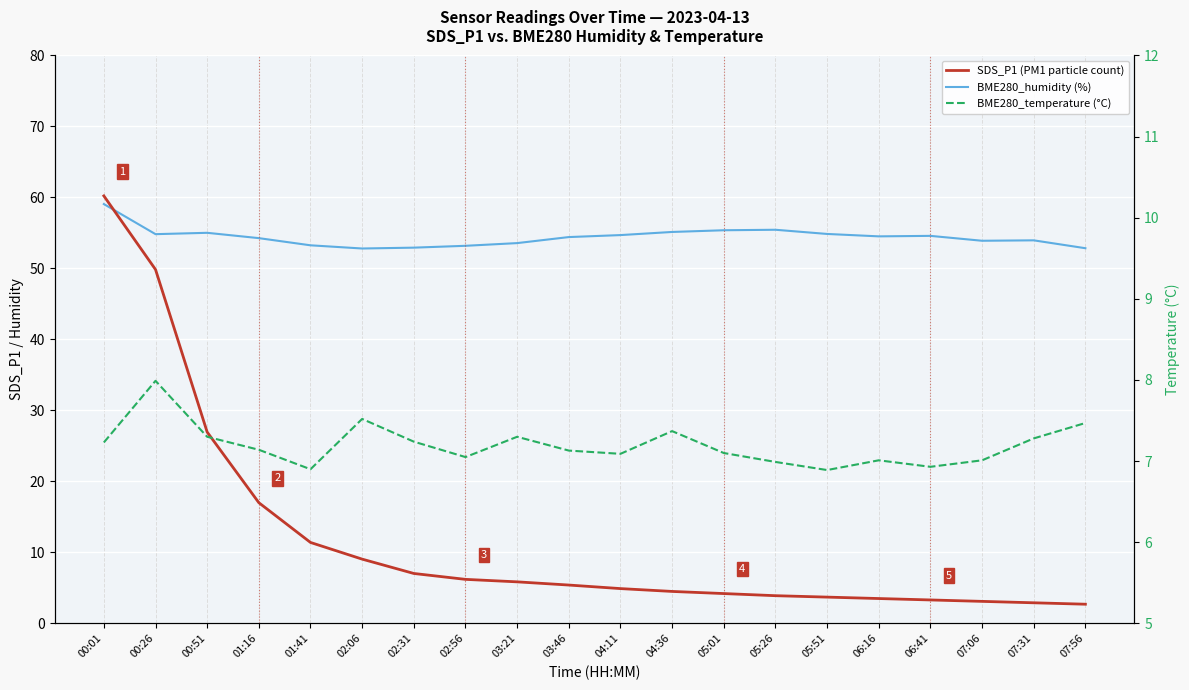

At which category is the sum across all series the highest?

00:01